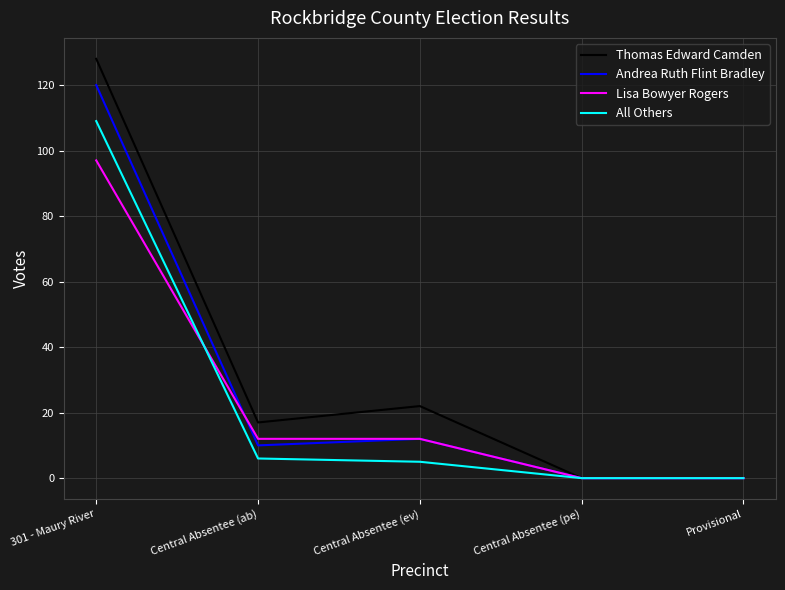

Which series has the largest range (max minus min)?

Thomas Edward Camden